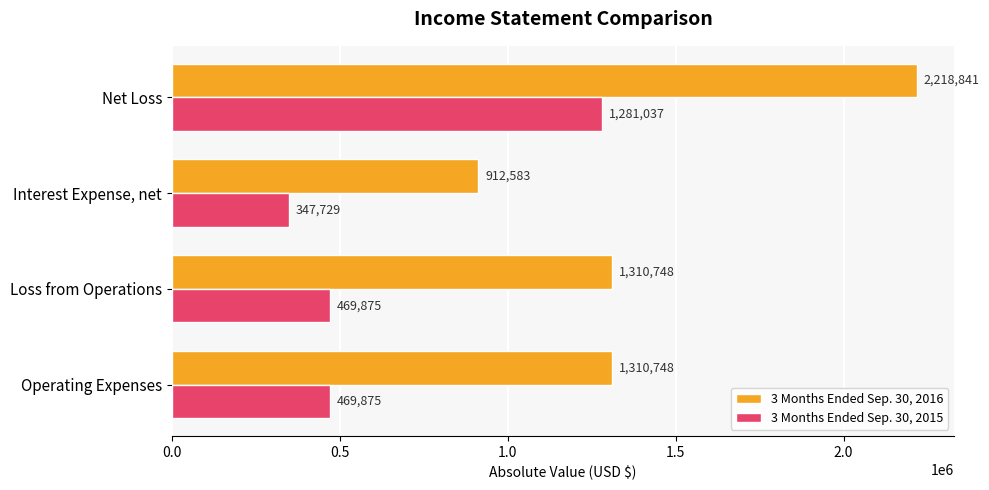

At Operating Expenses, list the series in order from largest to smallest.

3 Months Ended Sep. 30, 2016, 3 Months Ended Sep. 30, 2015